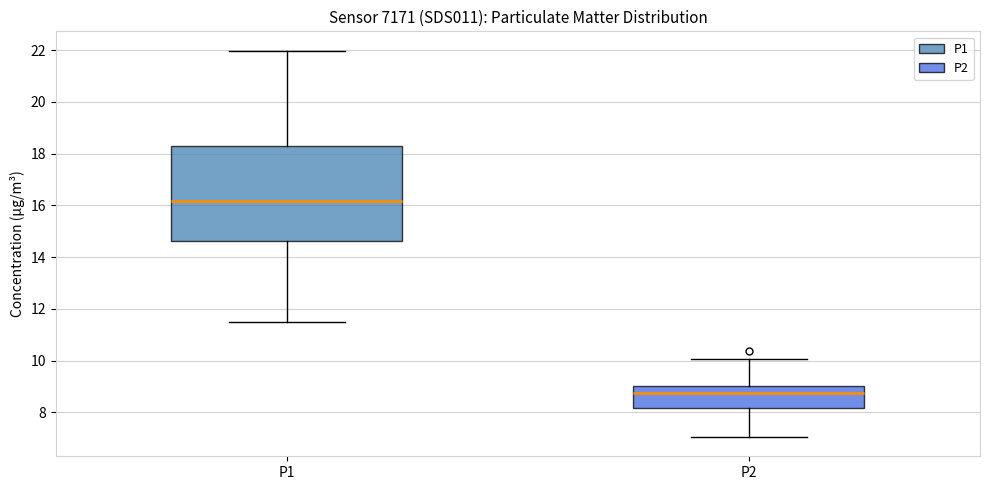

Reading left to right, transcribe this box plot: for each box, give where its median line is, the range the box spans, and where its two whiskers end, as read against the y-axis. The values are not printed on the chart, so give them approximately, as read against the axis.

P1: median 16.2, box 14.6 to 18.2, whiskers 11.4 to 22.0
P2: median 8.8, box 8.2 to 9.0, whiskers 7.0 to 10.0